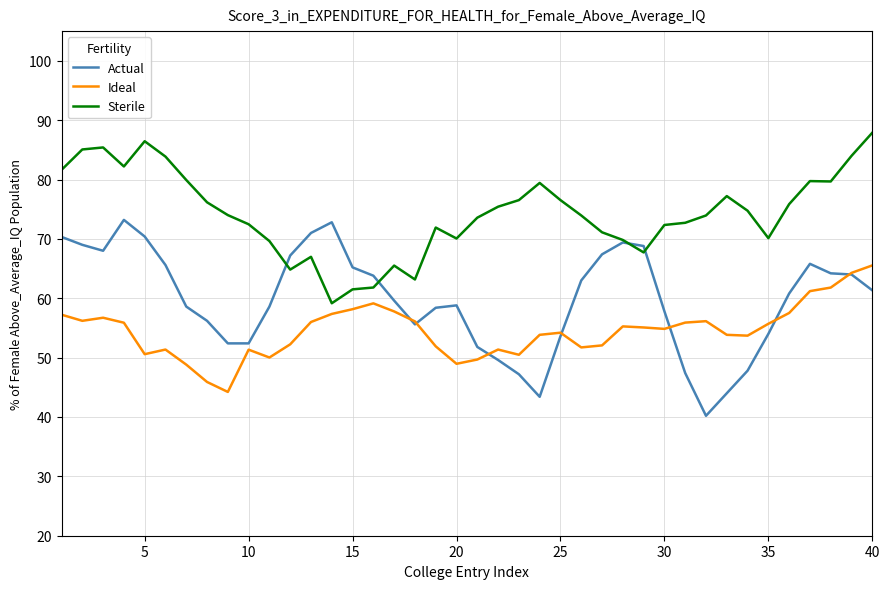

What is the minimum value for Sterile?

59.2